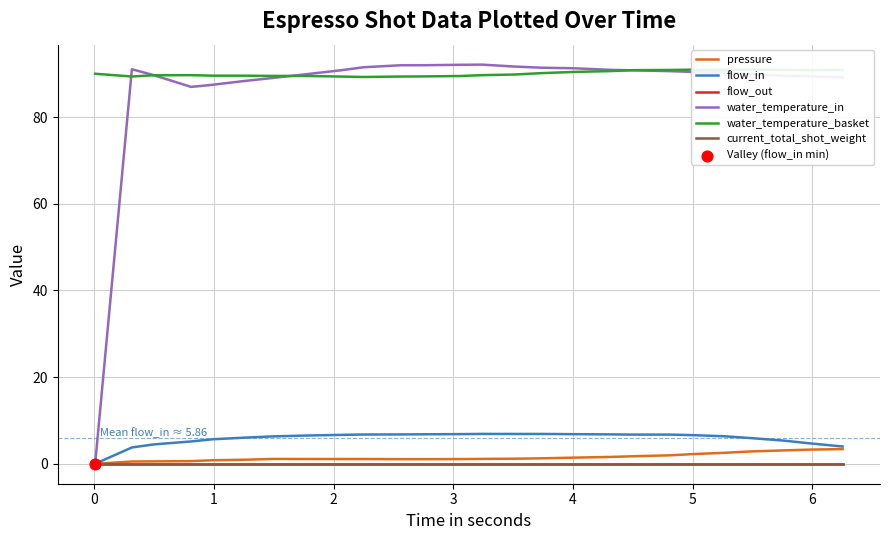

Which series contains the highest Y value?

water_temperature_in